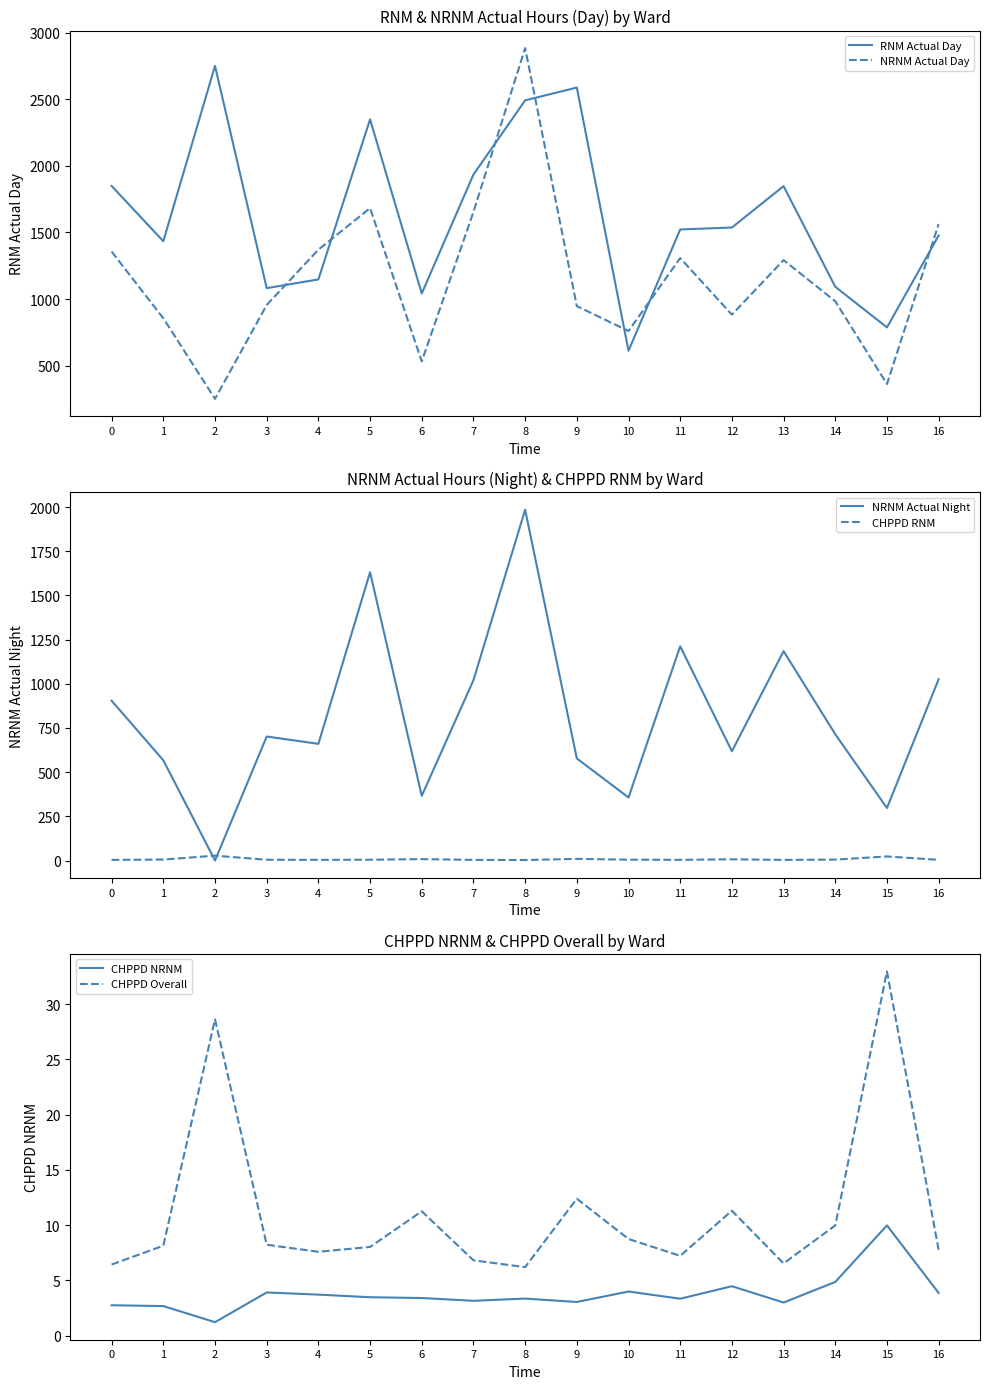

What value does the NRNM Actual Night series have at 6?

366.0